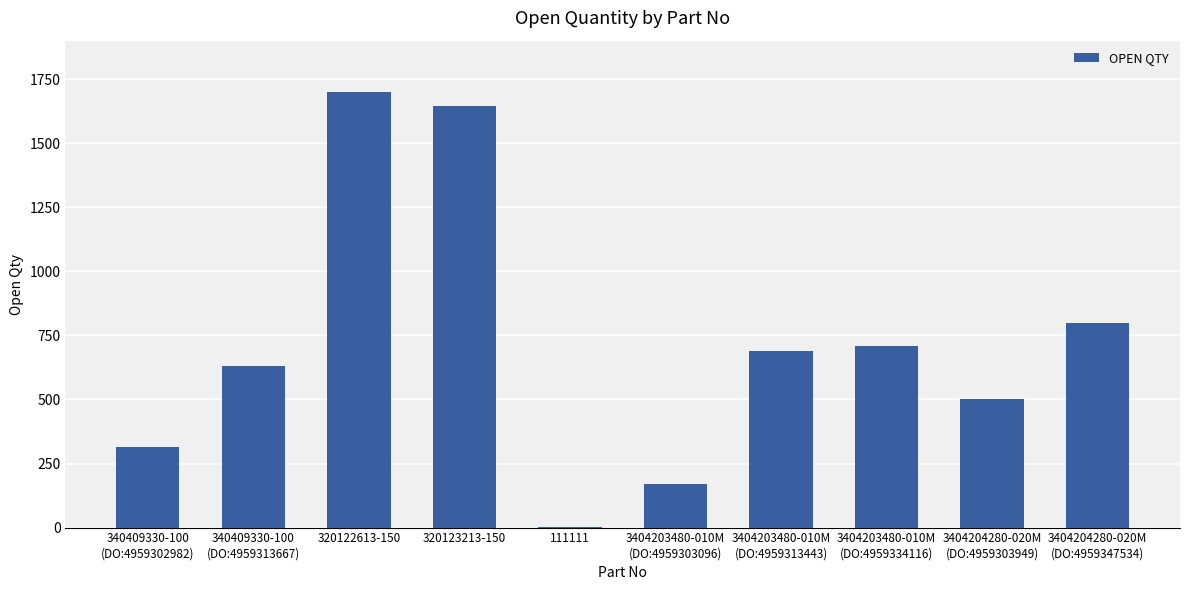

How many series are shown in this chart?

1